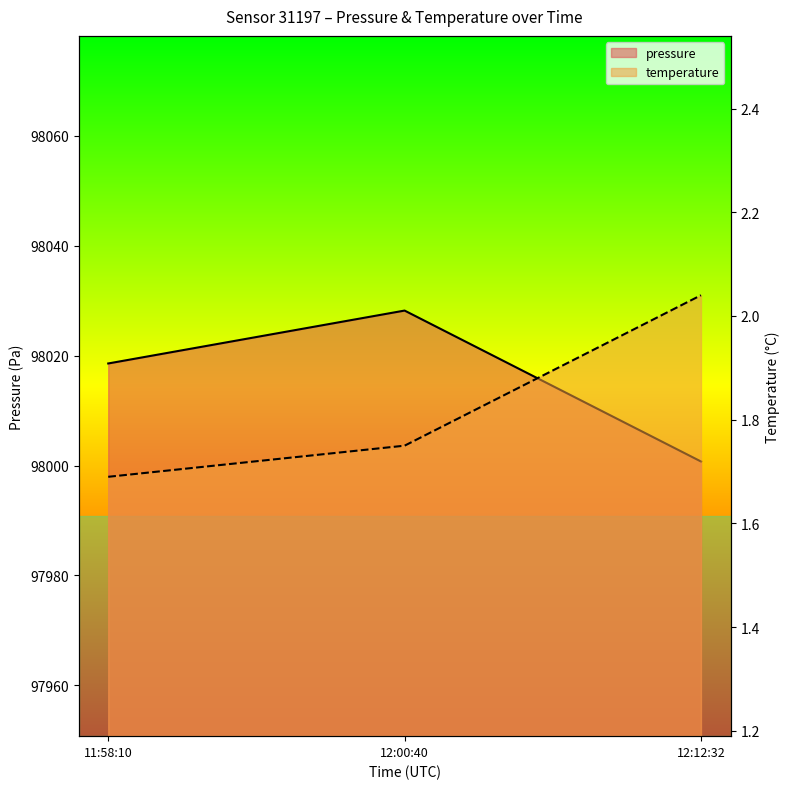

What is the maximum value shown in the chart?

98028.2